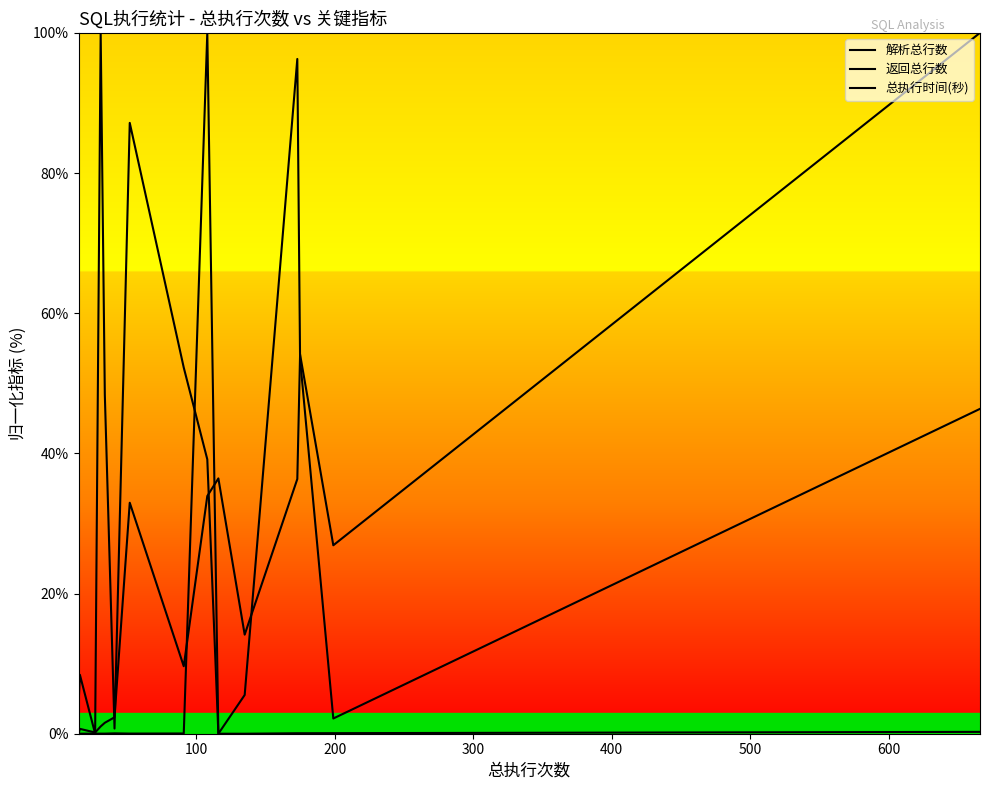

Is the value of 解析总行数 at 13 greater than the value of 返回总行数 at 9?

Yes